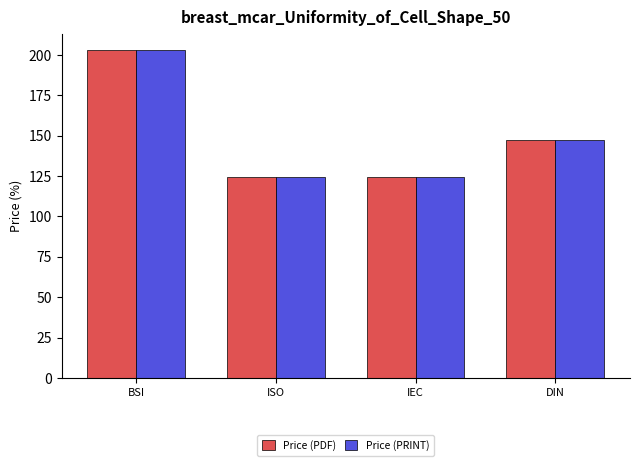

Reading right to left, what are all the values shown in this chart?

Price (PDF): DIN=147.3	IEC=124.2	ISO=124.2	BSI=202.8
Price (PRINT): DIN=147.3	IEC=124.2	ISO=124.2	BSI=202.8